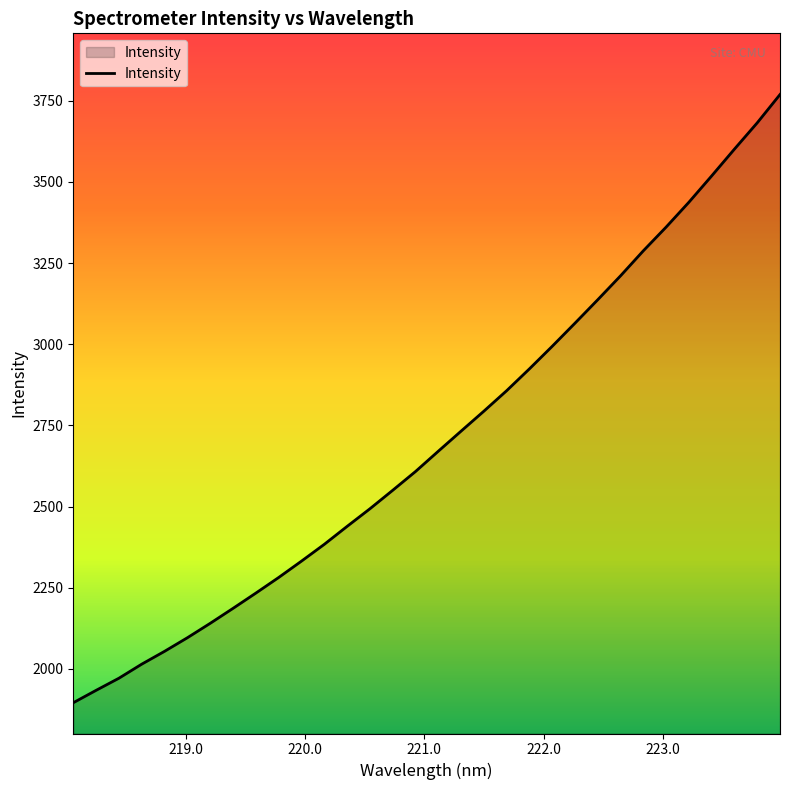

What is the smallest value displayed?

1895.7